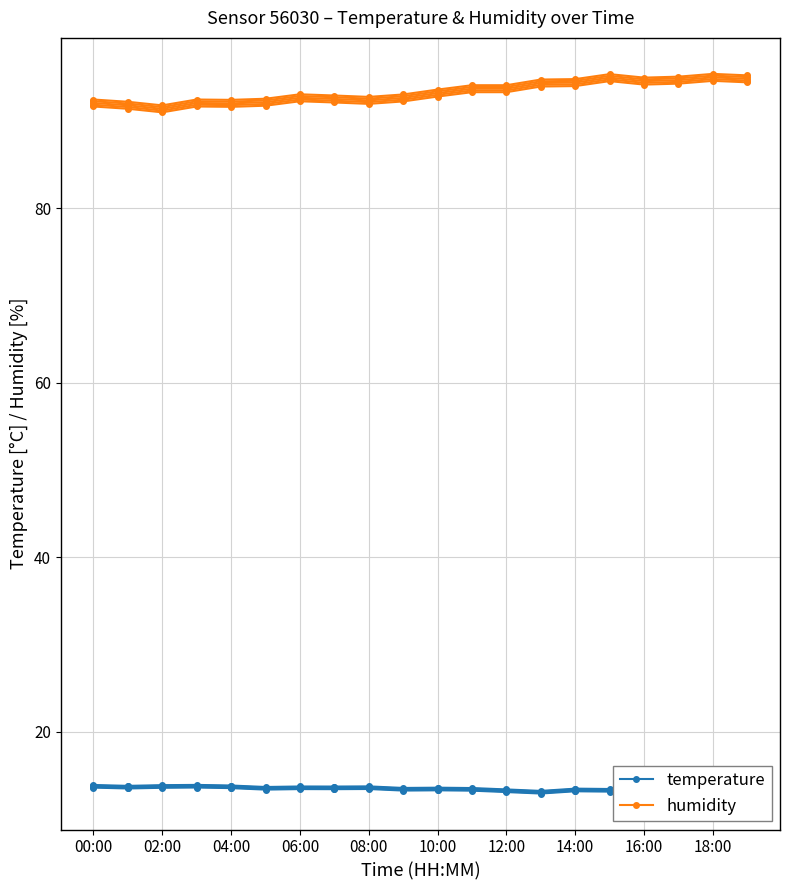

What position from the left is 08:00?

9